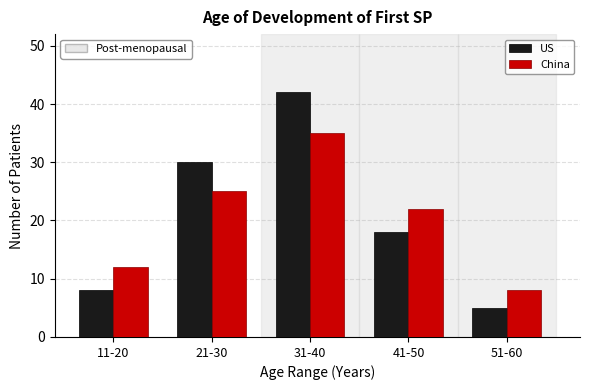

Reading right to left, what are all the values shown in this chart?

US: 51-60=5	41-50=18	31-40=42	21-30=30	11-20=8
China: 51-60=8	41-50=22	31-40=35	21-30=25	11-20=12